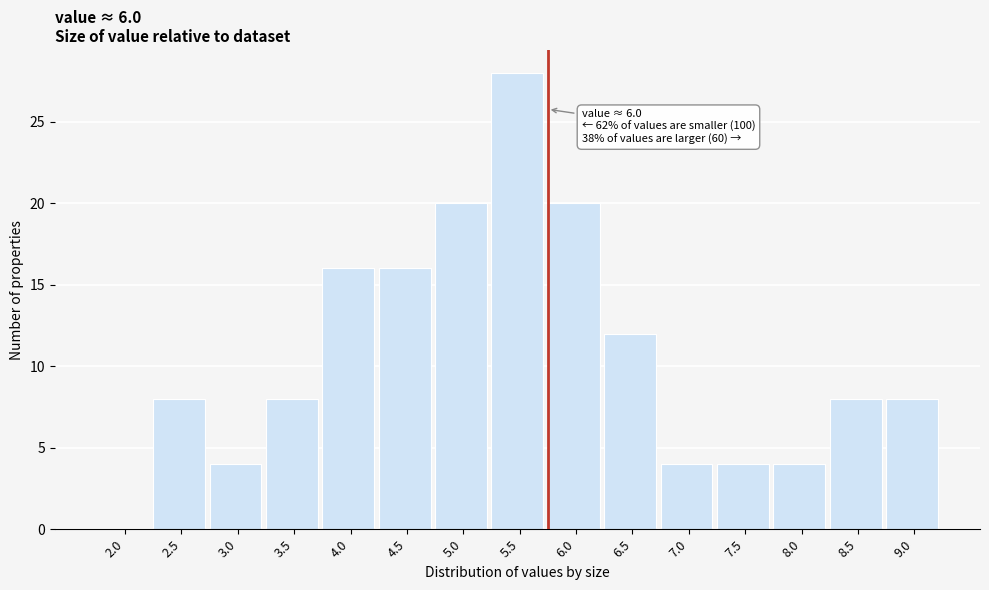

Reading left to right, transcribe all the data shown in this chart.

2.0=0	2.5=8	3.0=4	3.5=8	4.0=16	4.5=16	5.0=20	5.5=28	6.0=20	6.5=12	7.0=4	7.5=4	8.0=4	8.5=8	9.0=8